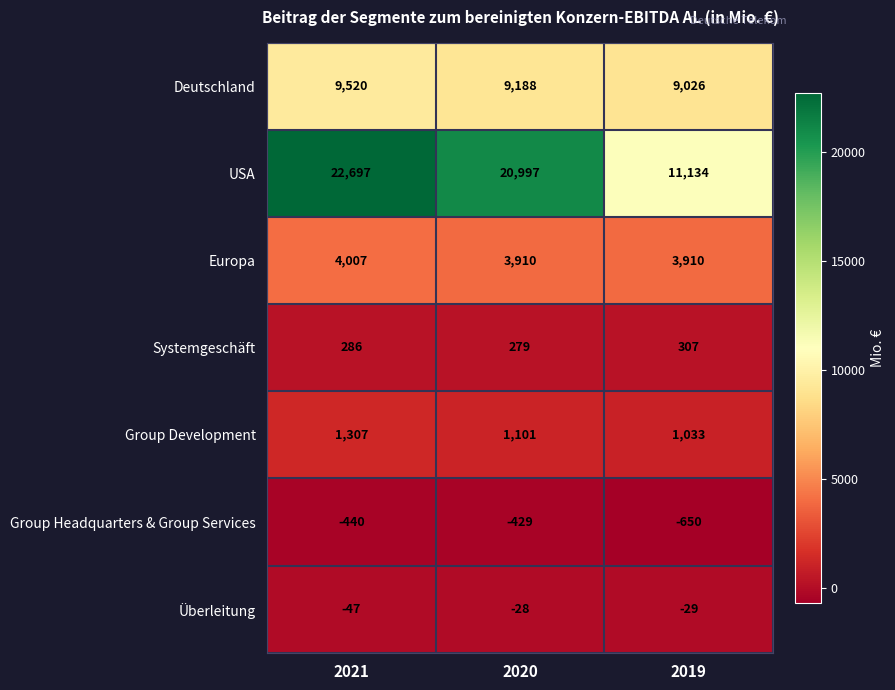

At which label does Group Headquarters & Group Services first exceed -440?

2020